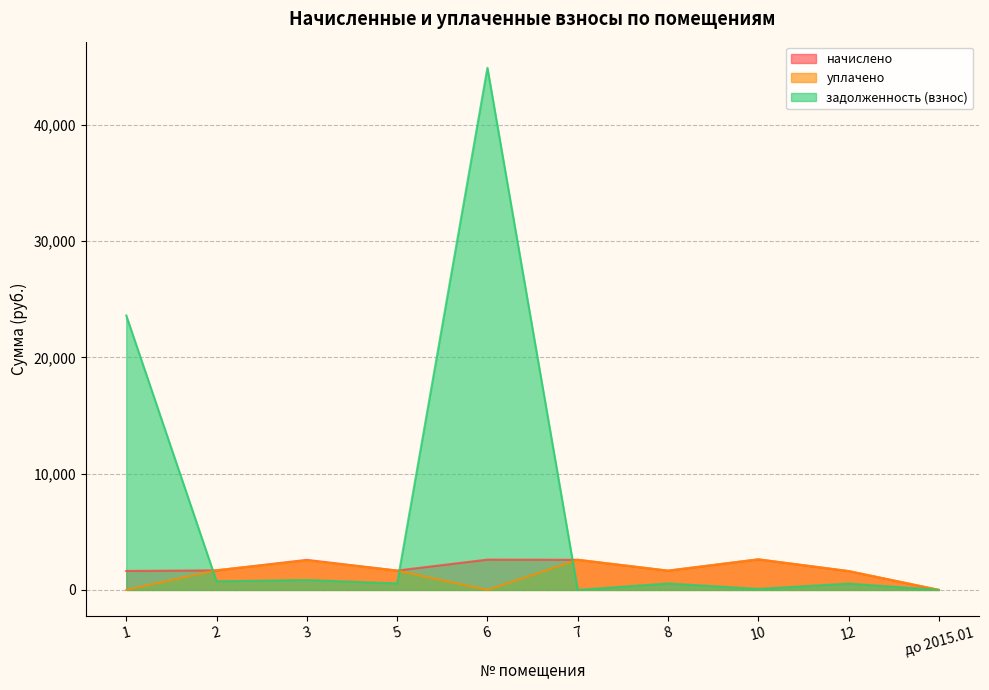

Rank the categories by уплачено value from lowest to highest.

1, 6, до 2015.01, 12, 8, 5, 2, 3, 7, 10